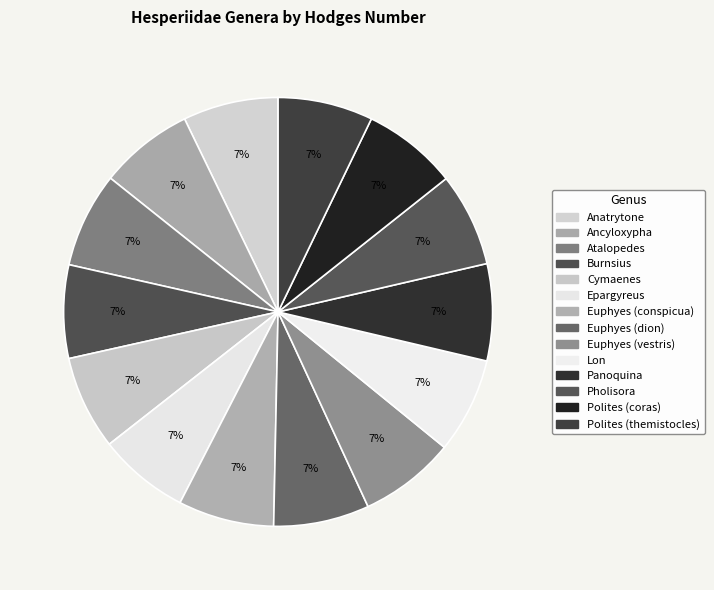

How much of the chart is everything except Ancyloxypha?

92.9%